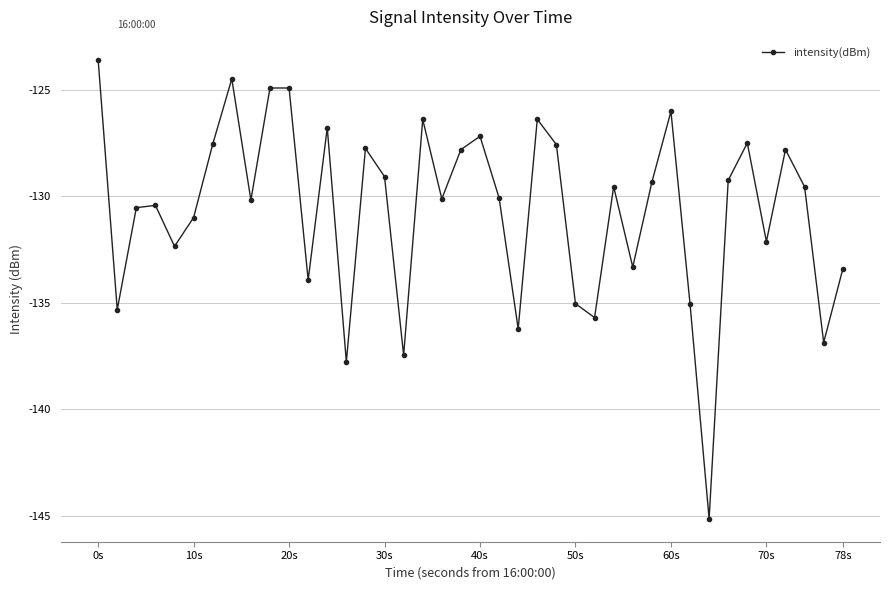

What is the value of the 32nd point from the left?

-135.0